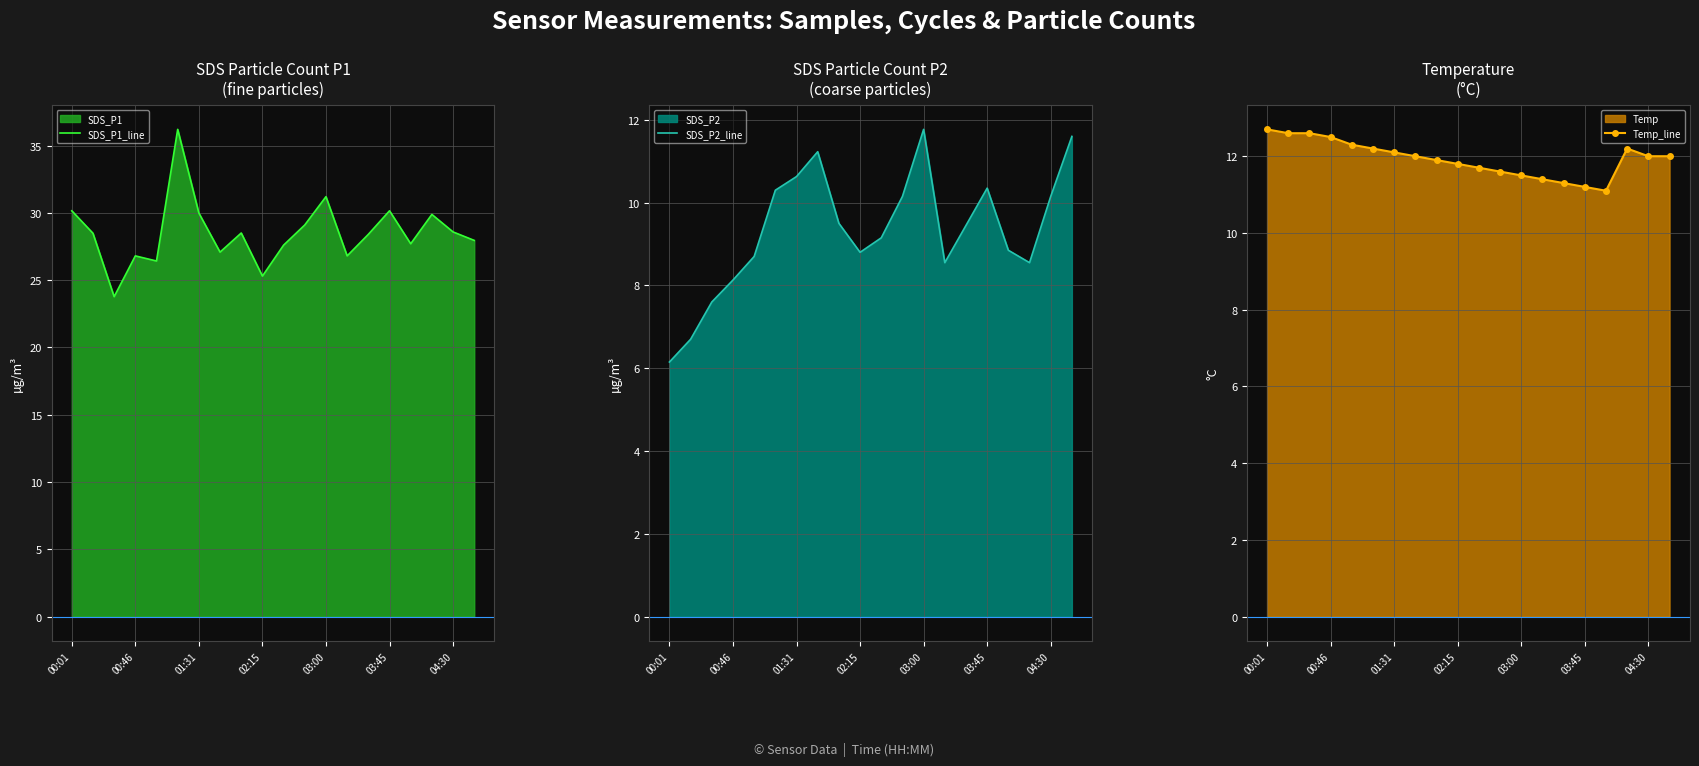

Is the value of Temp_line at 7 greater than the value of SDS_P1_line at 14?

No